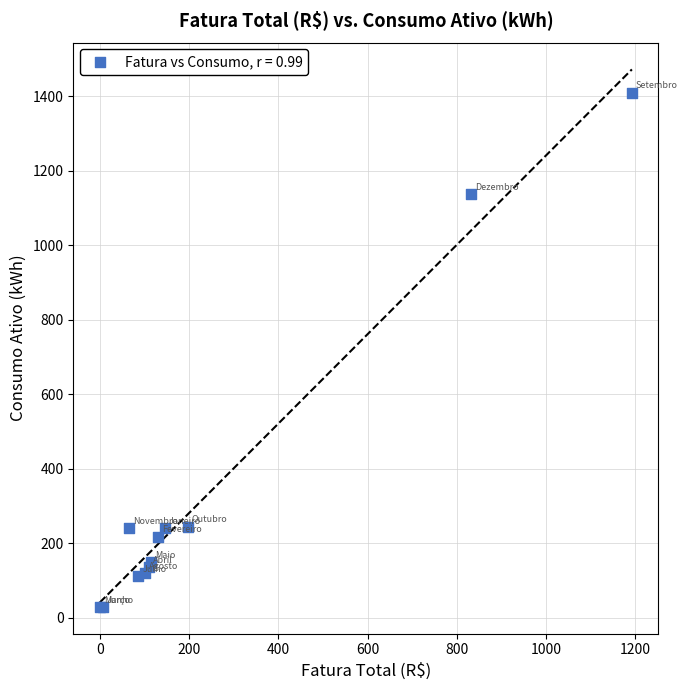

What Y value in the scatter plot is closest to 720?

1137